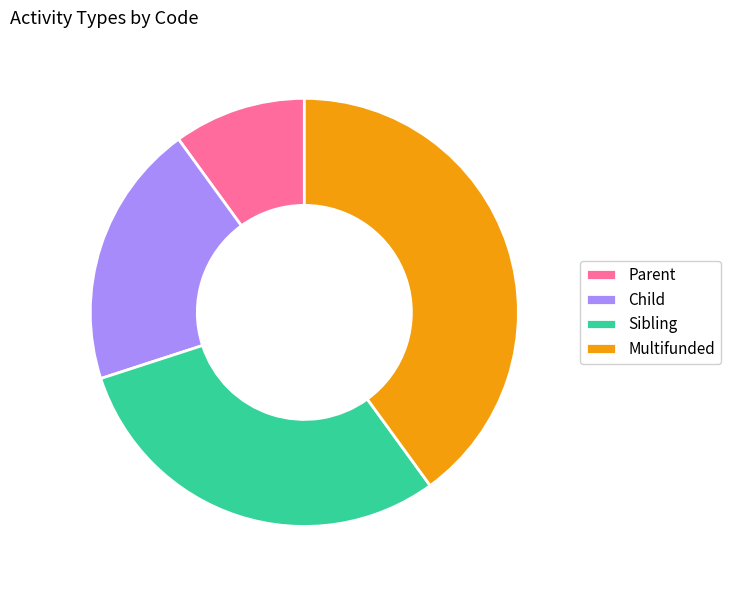

Which has a higher value, Child or Parent?

Child